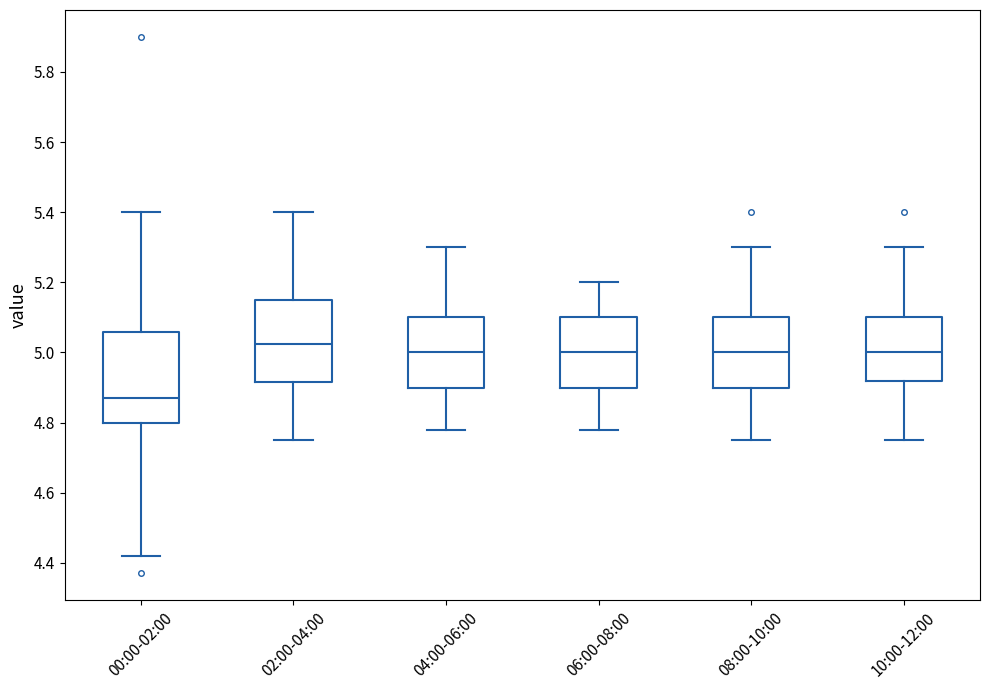

Reading left to right, read every box against the y-axis: the position of its median line, the range the box covers, and the ends of its whiskers. The values are not printed on the chart, so give them approximately, as read against the axis.

00:00-02:00: median 4.88, box 4.80 to 5.06, whiskers 4.42 to 5.40
02:00-04:00: median 5.02, box 4.92 to 5.16, whiskers 4.76 to 5.40
04:00-06:00: median 5.00, box 4.90 to 5.10, whiskers 4.78 to 5.30
06:00-08:00: median 5.00, box 4.90 to 5.10, whiskers 4.78 to 5.20
08:00-10:00: median 5.00, box 4.90 to 5.10, whiskers 4.76 to 5.30
10:00-12:00: median 5.00, box 4.92 to 5.10, whiskers 4.76 to 5.30